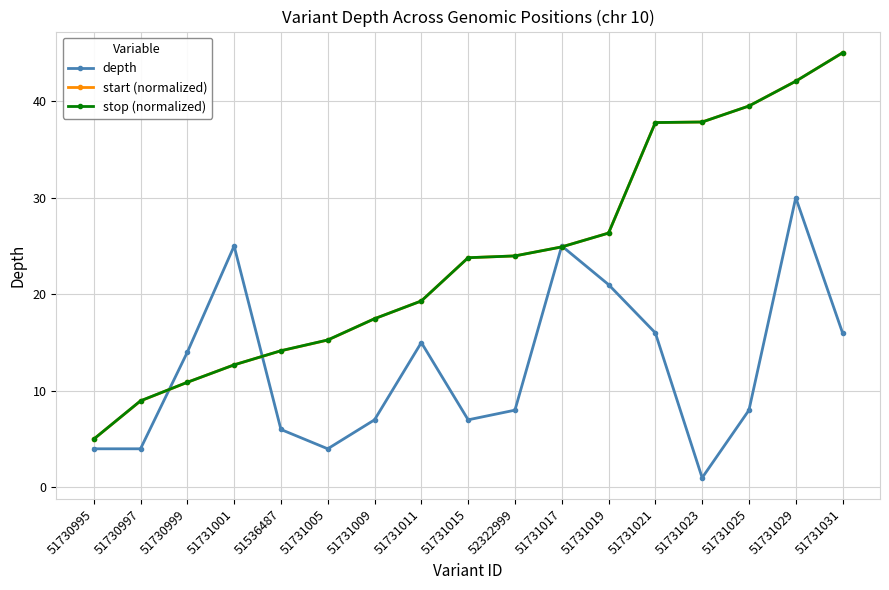

Is it true that start (normalized) equals 10.9 at 51730999?

True